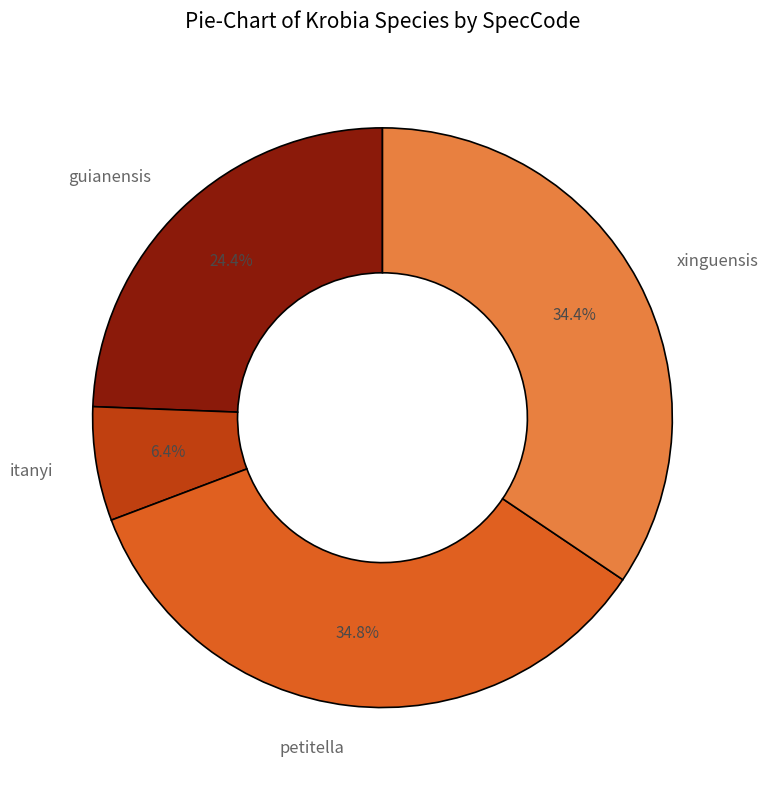

How many segments does this pie chart have?

4